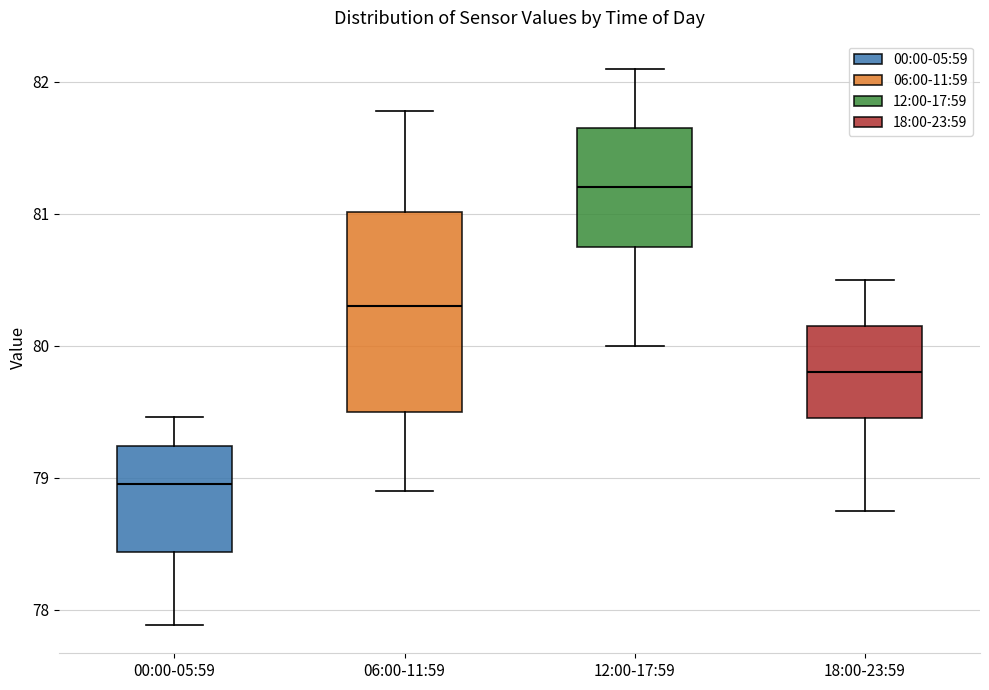

Comparing the boxes themselves (not the whiskers), which one is the tallest?

06:00-11:59